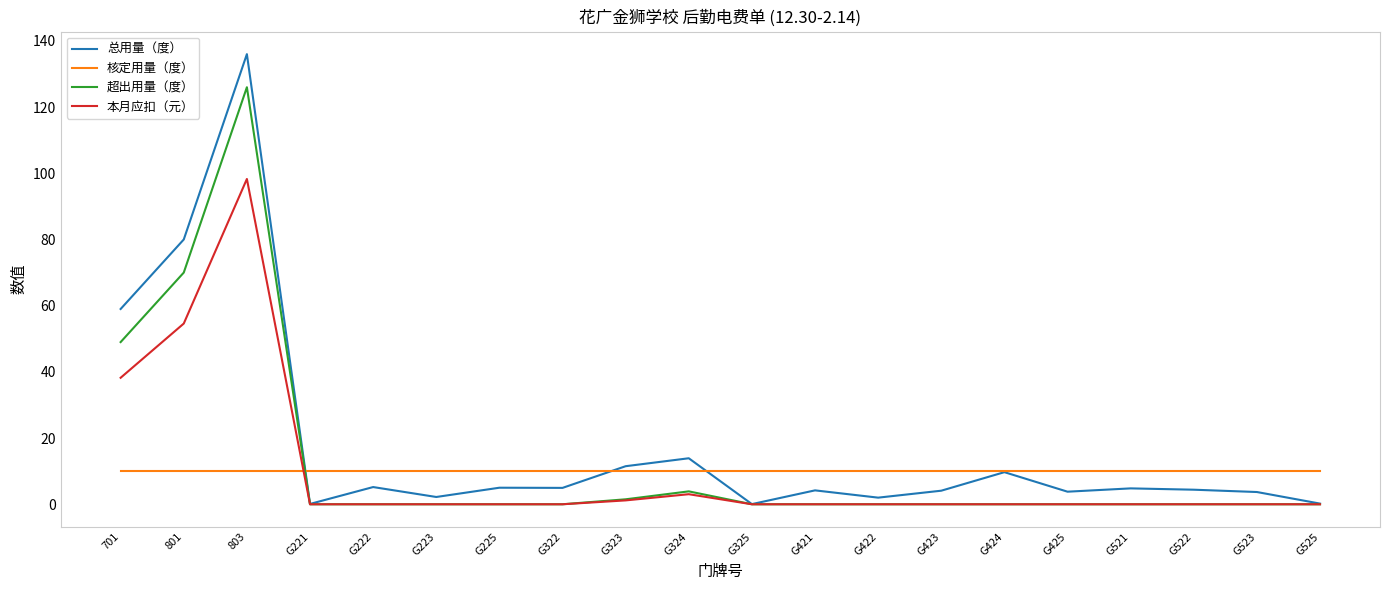

Which series has the largest total across all categories?

总用量（度）